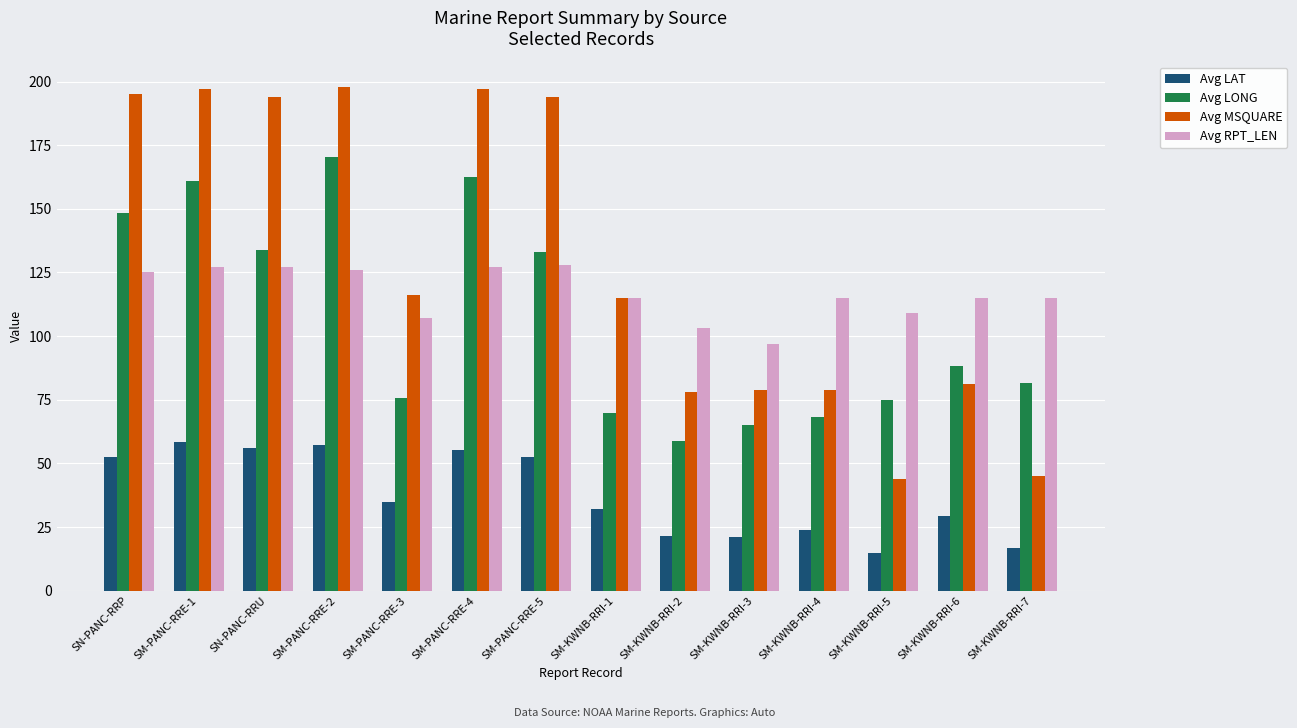

What is the total value across all series at SM-KWNB-RRI-2?

261.2